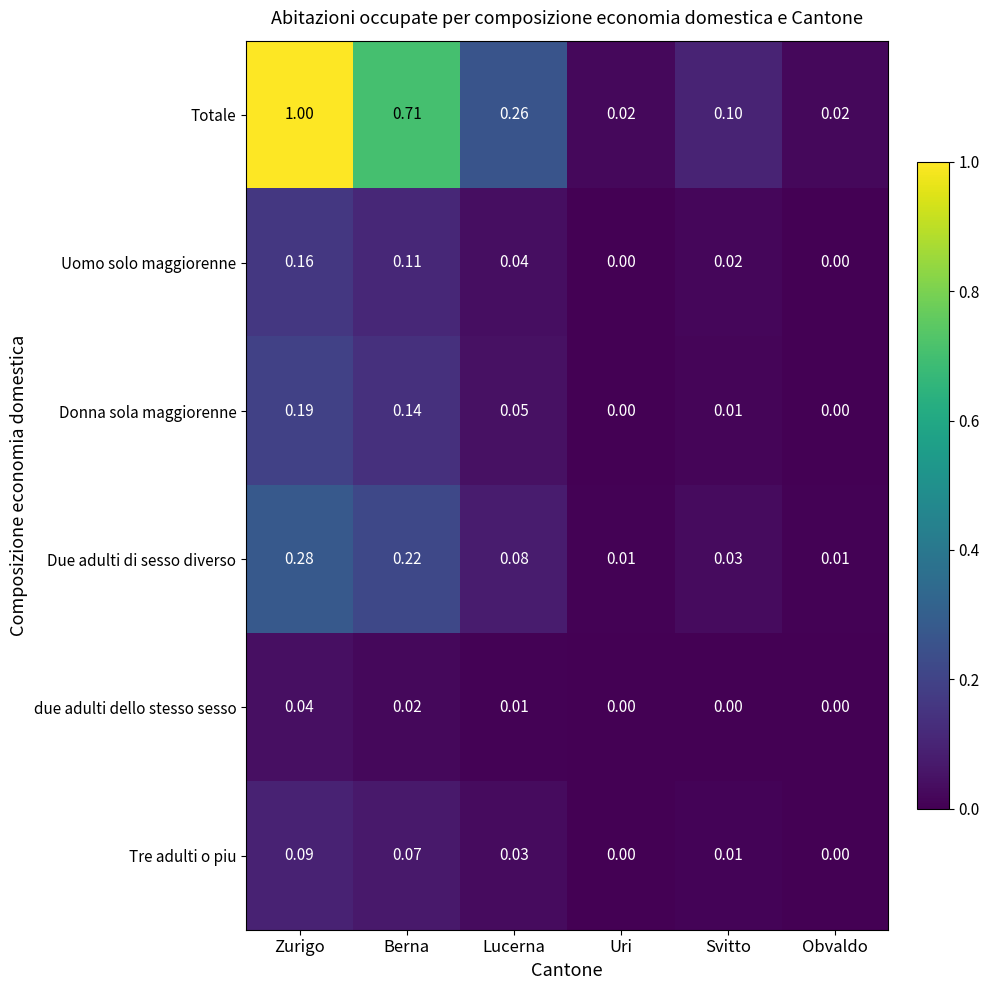

Between Uri and Svitto, which series saw the biggest shift?

Totale